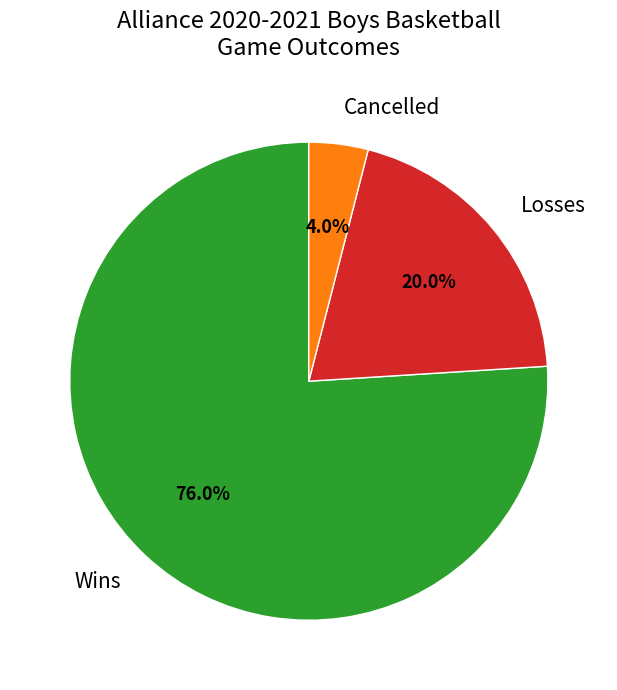

Does any single category account for the majority?

Yes